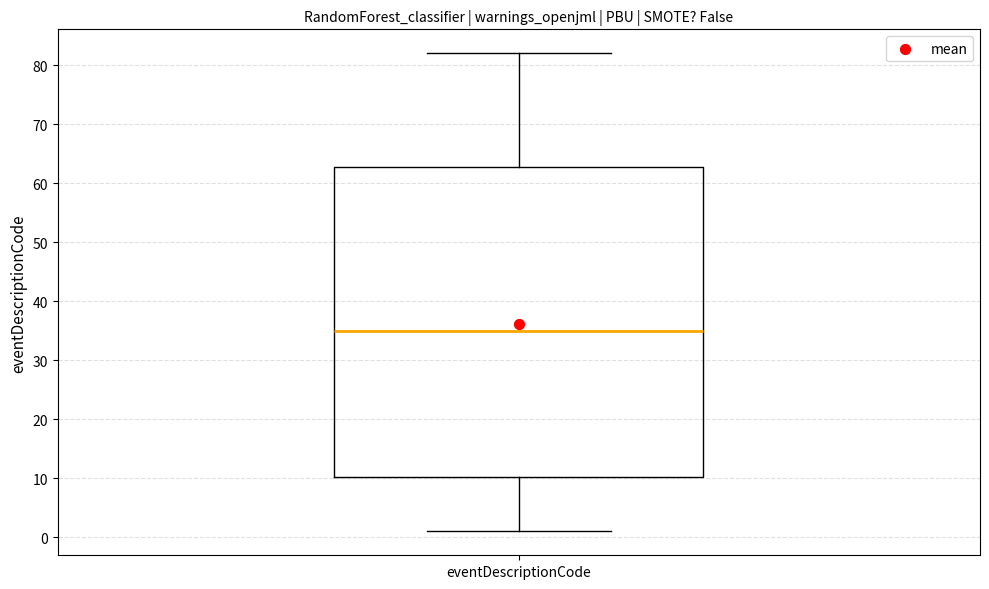

Where is the lower edge of the box for eventDescriptionCode on the y-axis? The values are not printed on the chart, so give them approximately, as read against the axis.

10